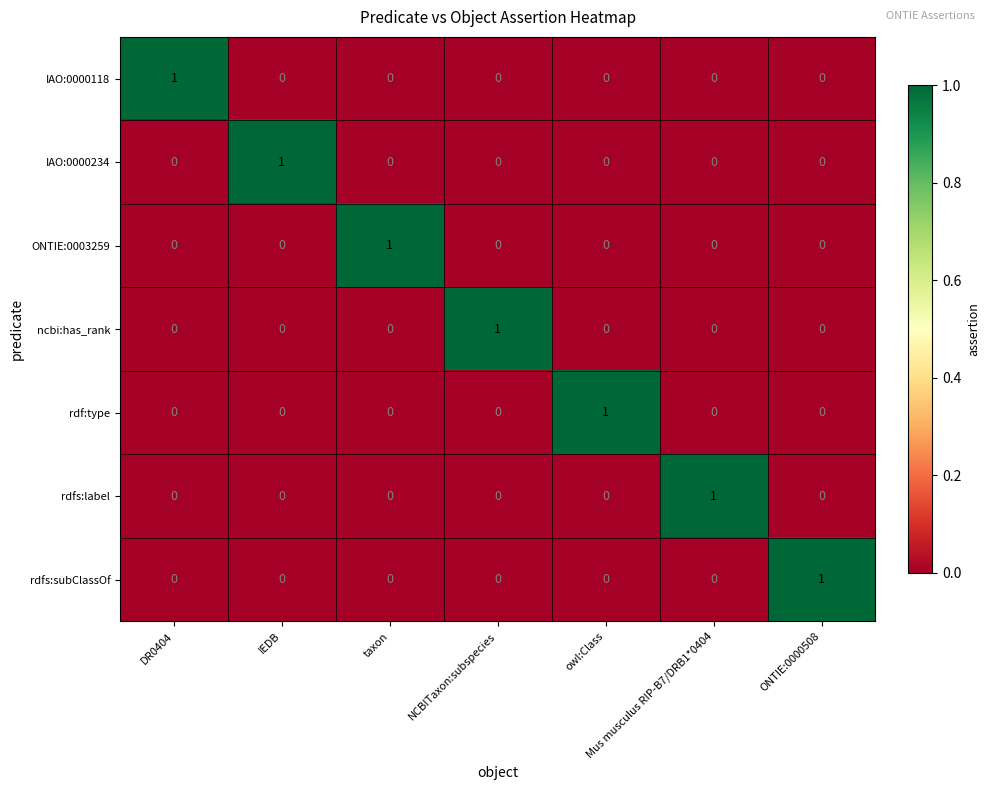

Is it true that rdfs:label equals 0 at ONTIE:0000508?

True